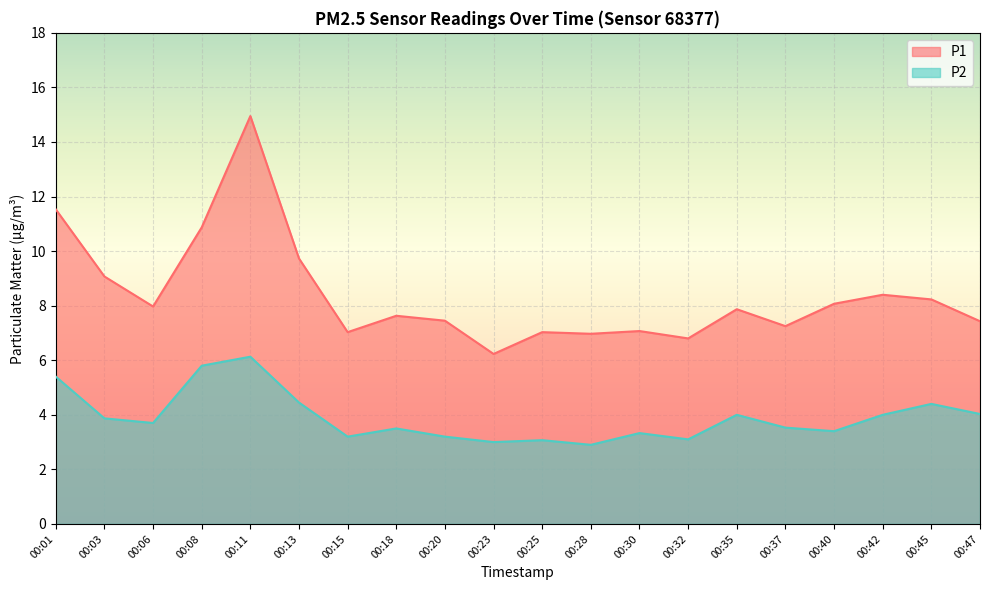

What is the difference between the P1 values at 00:08 and 00:30?

3.8